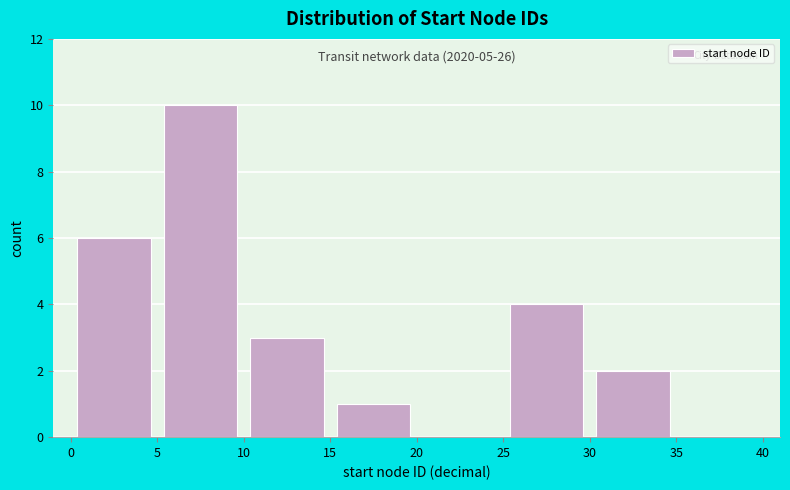

Which range on the x-axis has the tallest bar?

5 to 10